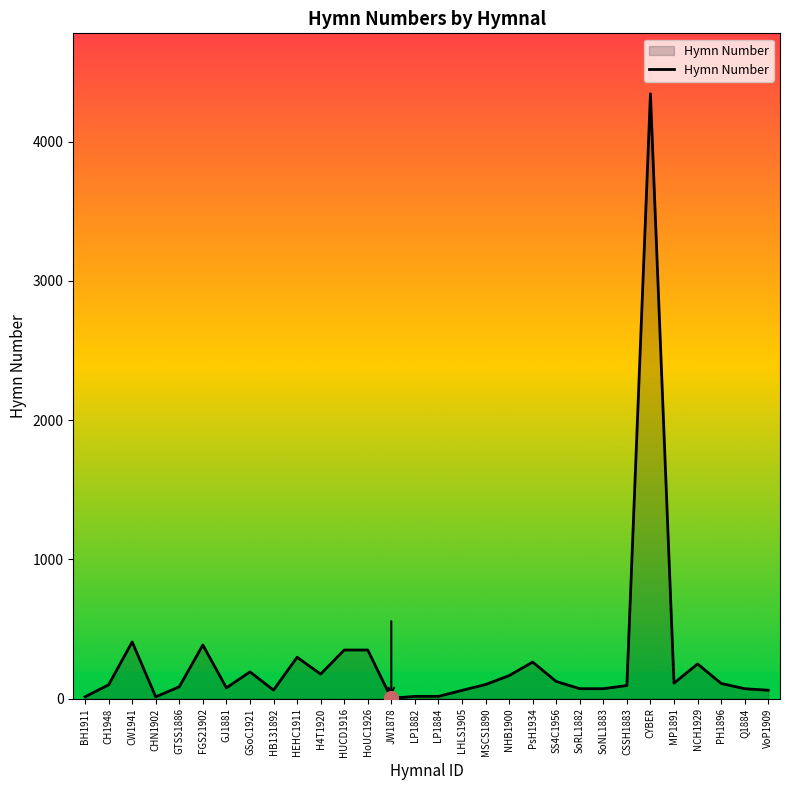

How many lines are shown in the chart?

1